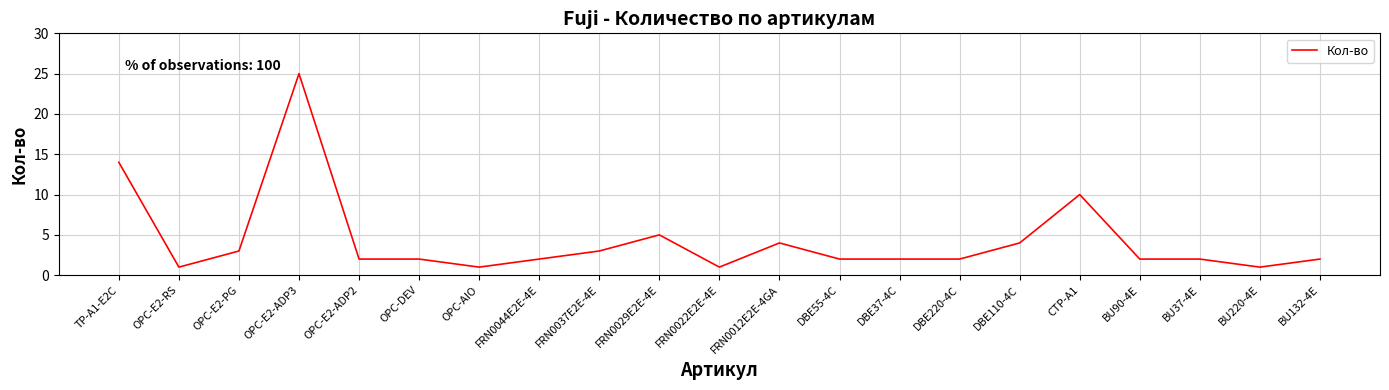

Does the chart display data point markers on the line(s)?

No